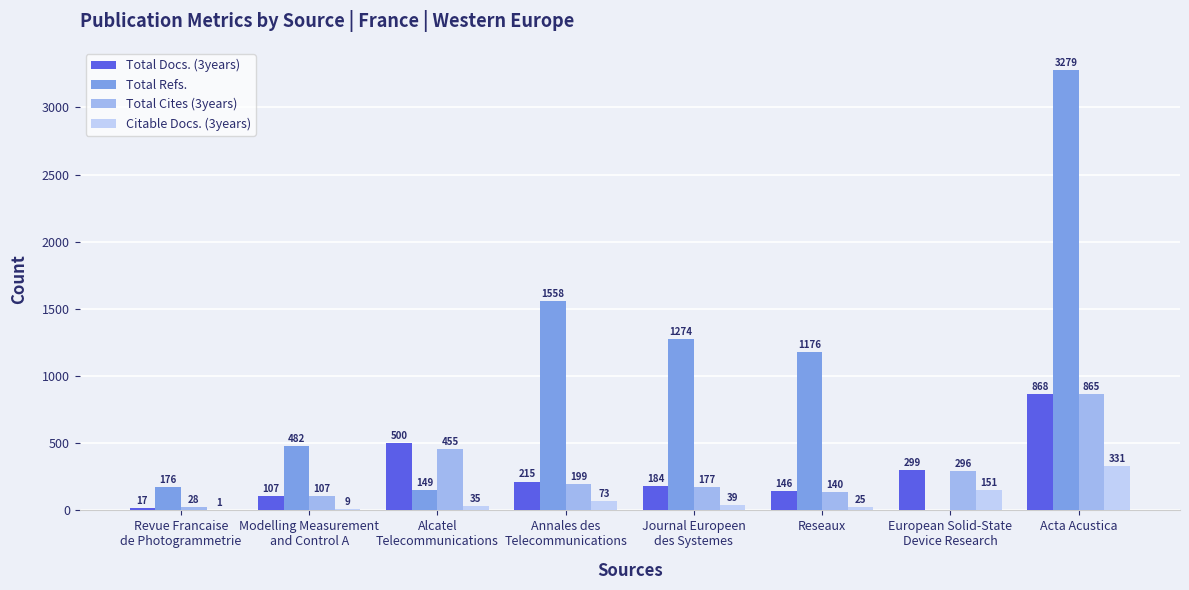

What is the sum of the Total Cites (3years) values at Journal Europeen
des Systemes and Revue Francaise
de Photogrammetrie?

205